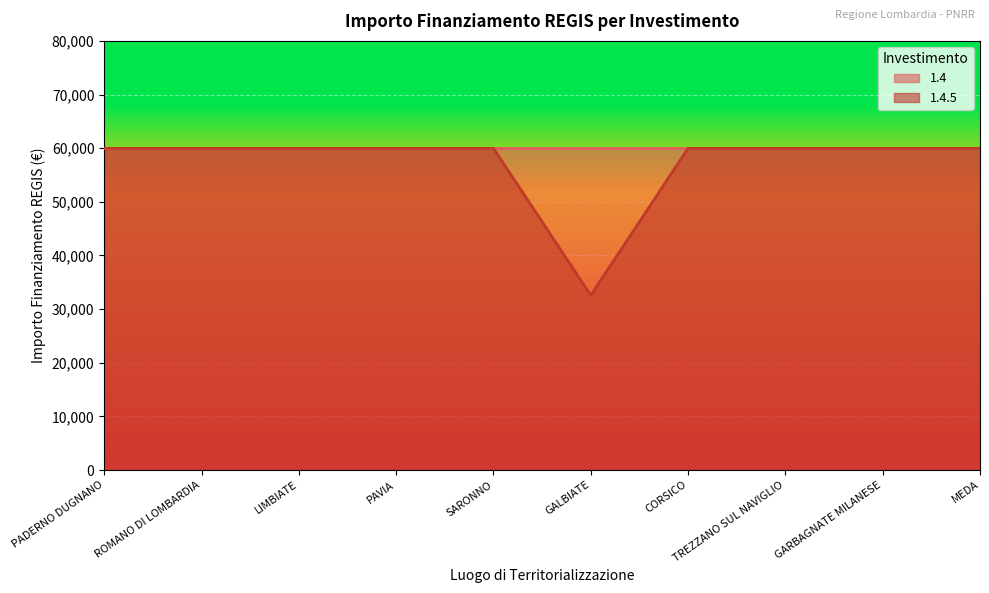

Is it true that the value at SARONNO is 13456?

False